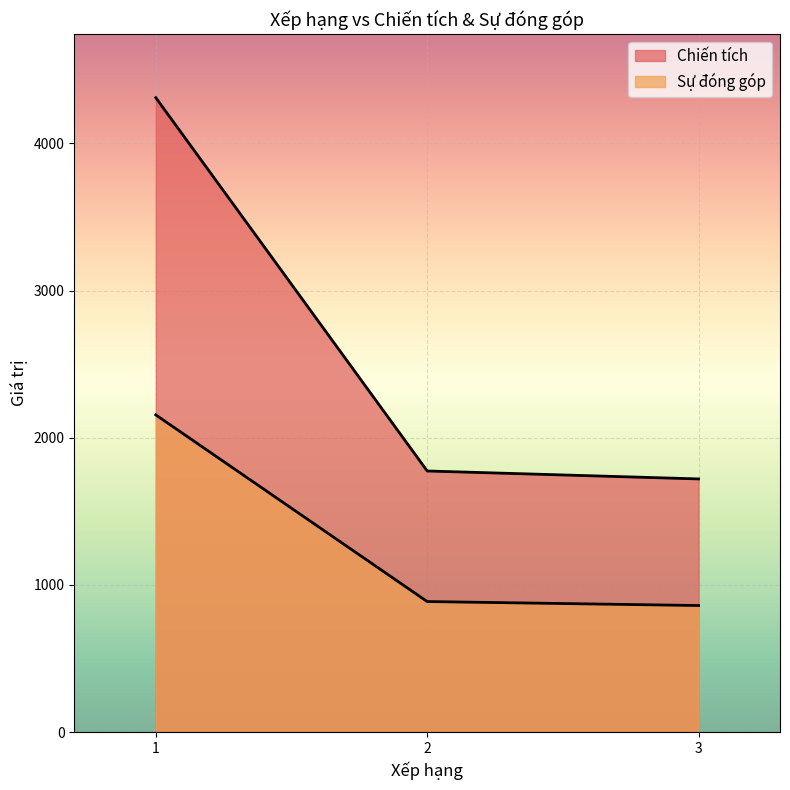

At which label is Chiến tích closest to 3015?

2